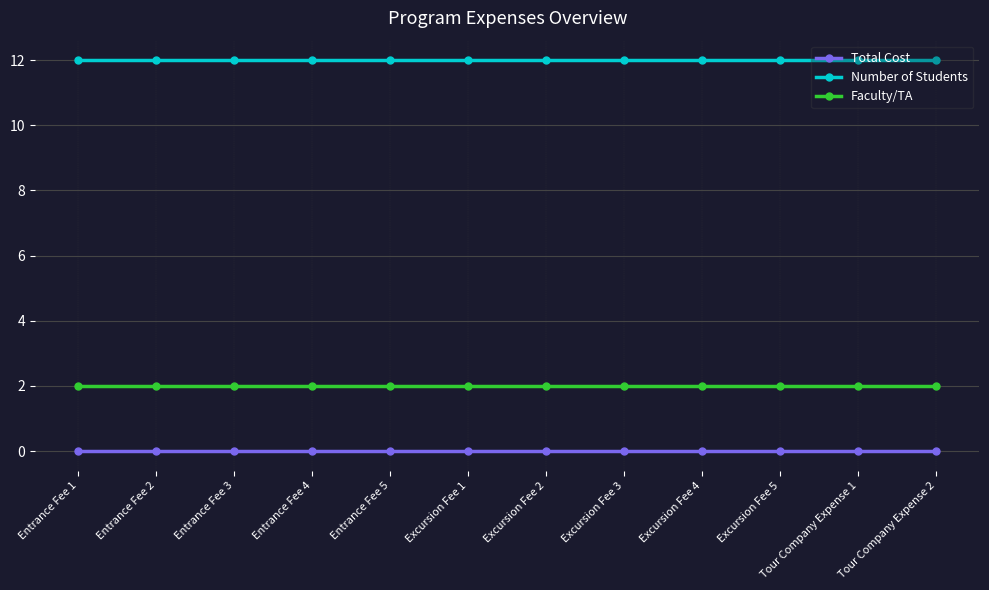

What is the sum of the Number of Students values at Excursion Fee 2 and Tour Company Expense 2?

24